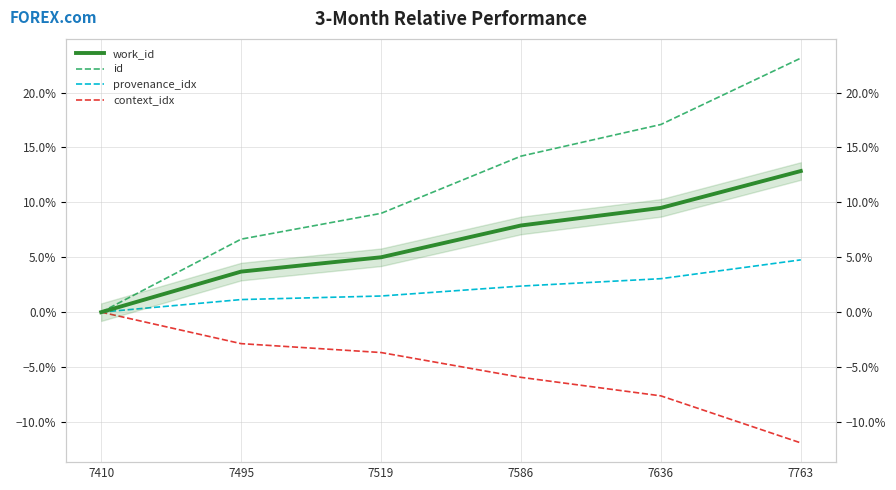

What is the average value of the context_idx series?

-5.3